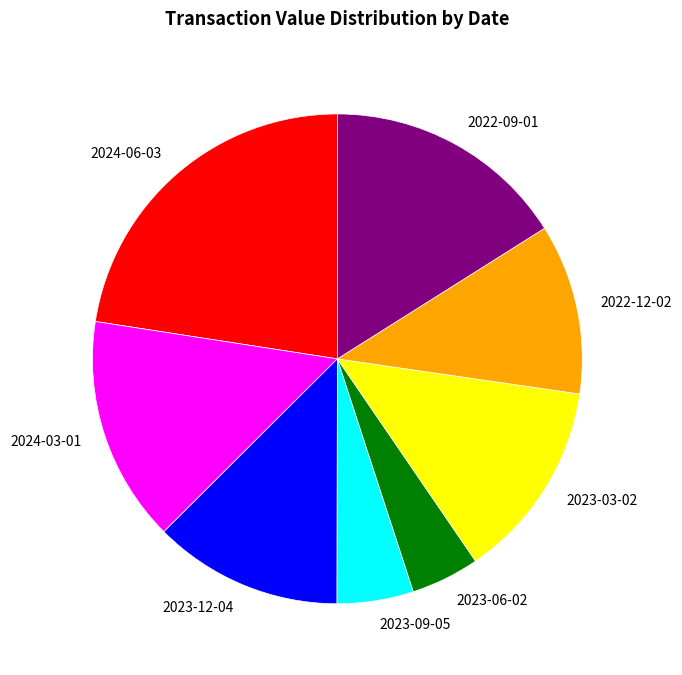

True or false: 2023-09-05 accounts for 5% of the total.

True